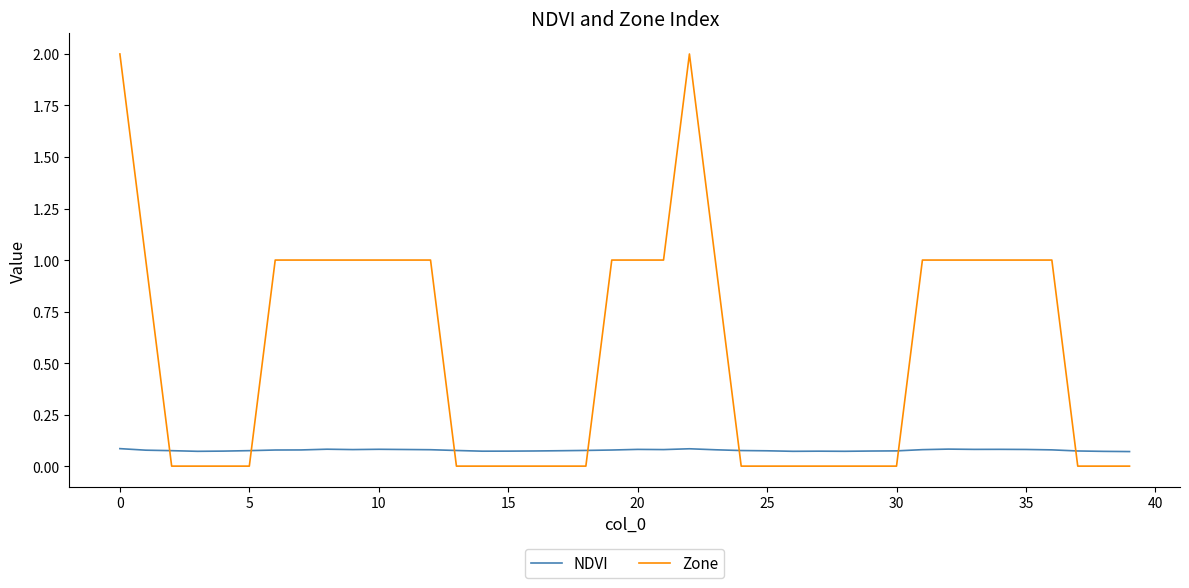

Which series has the widest spread of values?

Zone